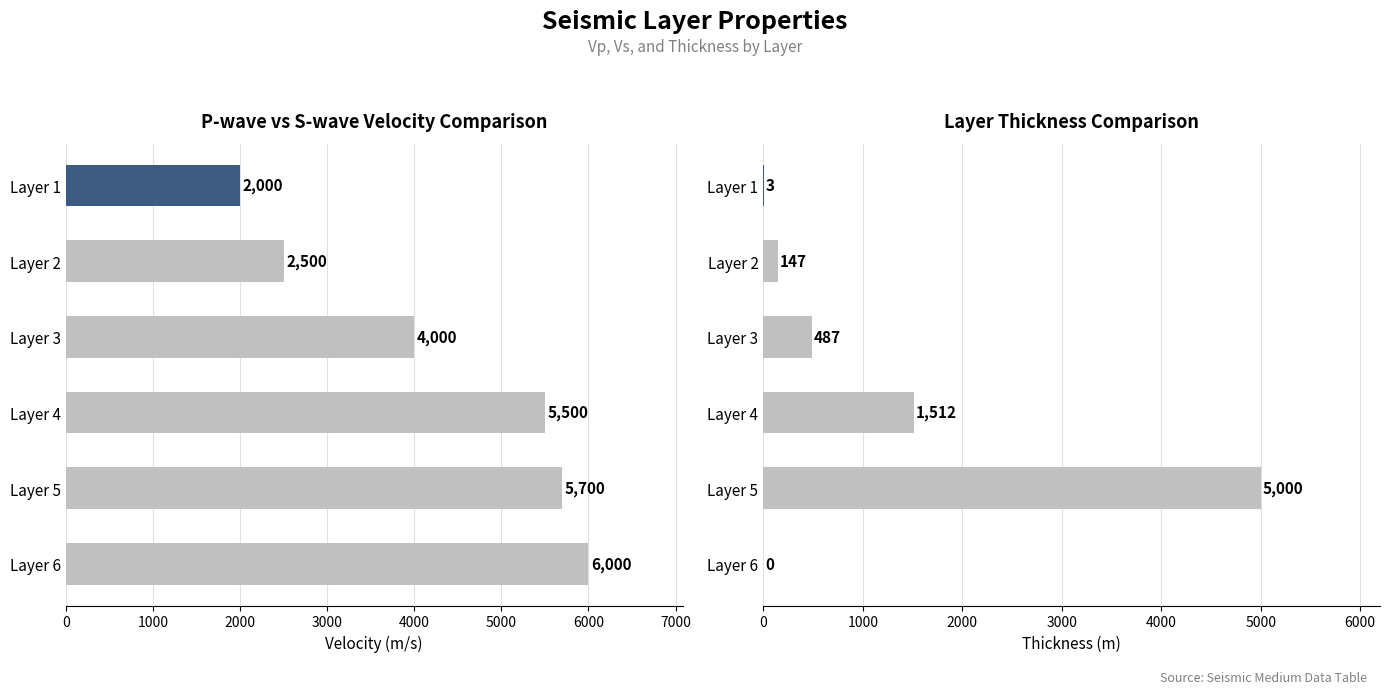

Reading left to right, list all the values displayed in this chart.

Vp(m/s): 2000	2500	4000	5500	5700	6000
Thickness(m): 3	147	487	1512	5000	0